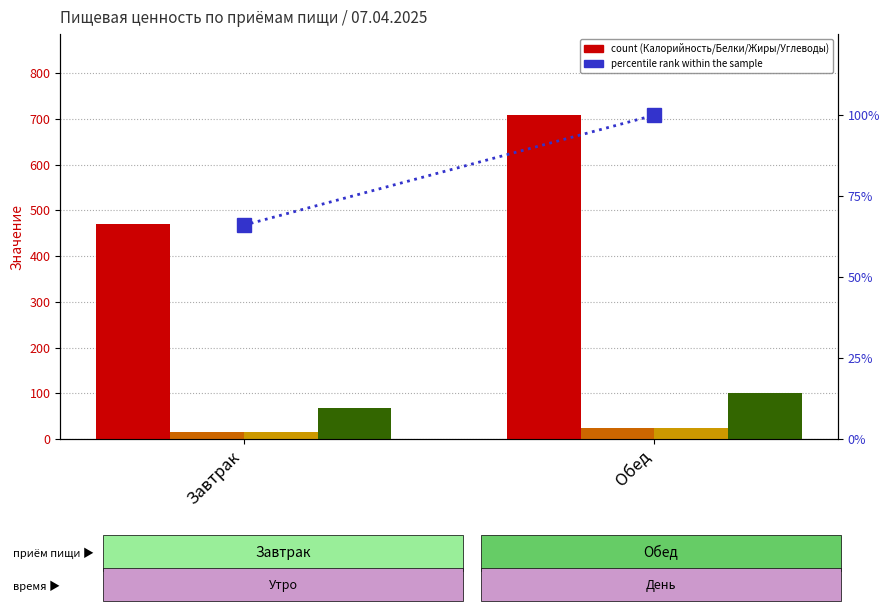

What is the value of the Углеводы bar at the 1st from the left?

67.0